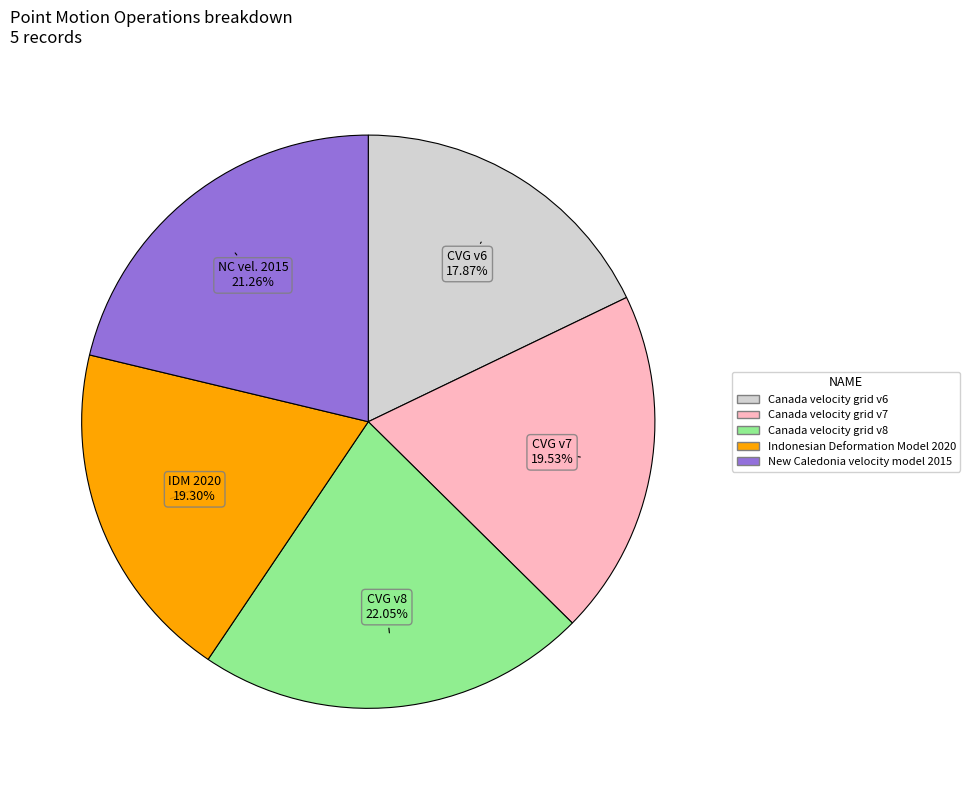

To the nearest percent, what percentage of the pie is Canada velocity grid v8?

22%